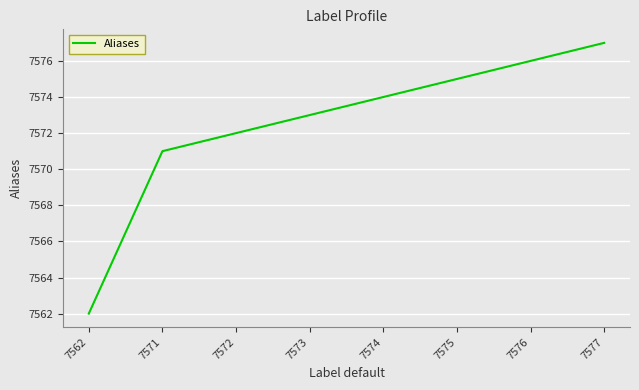

True or false: there are more than 2 points higher than both neighbors.

False